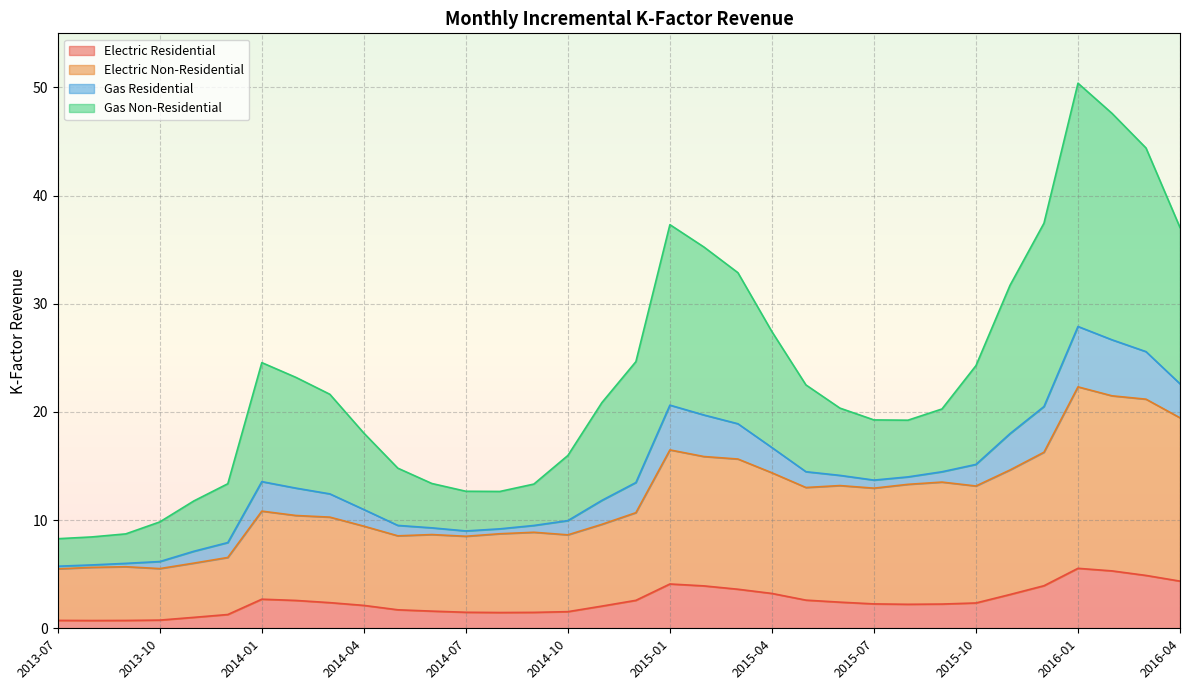

What is the highest value of the Electric Residential series?

5.5